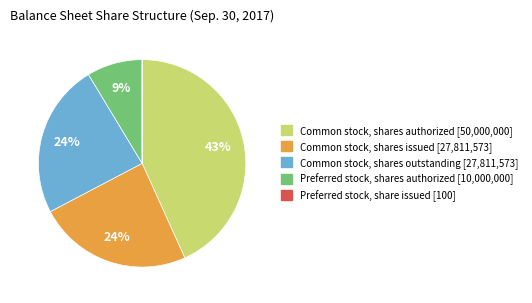

Is the sum of Common stock, shares issued [27,811,573] and Common stock, shares outstanding [27,811,573] greater than half?

No